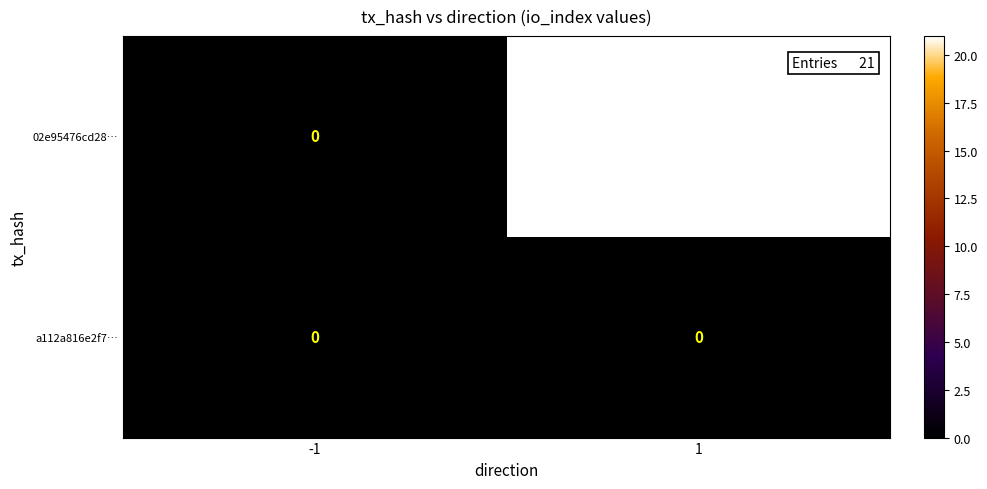

Reading left to right, transcribe all the data shown in this chart.

02e95476cd28…: -1=0	1=21
a112a816e2f7…: -1=0	1=0